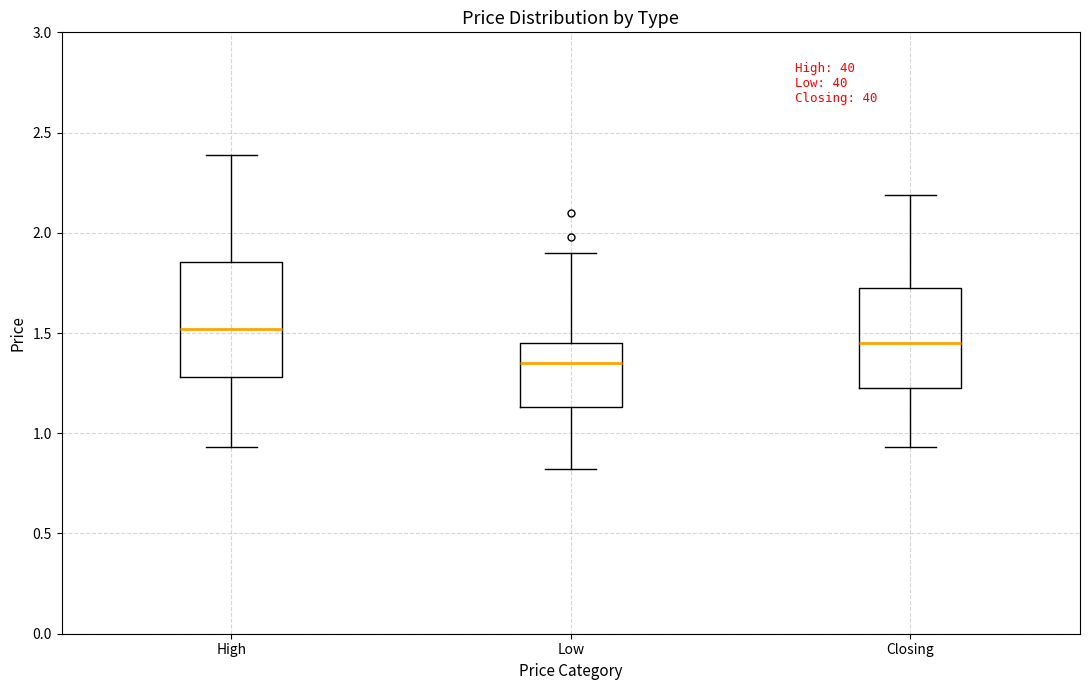

Which box is the tallest, from its lower edge to its upper edge?

High